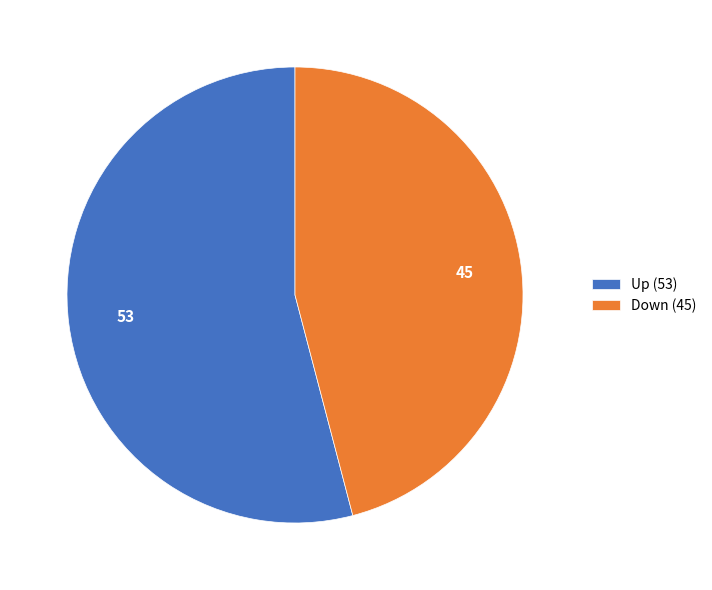

Count the number of slices in the pie.

2